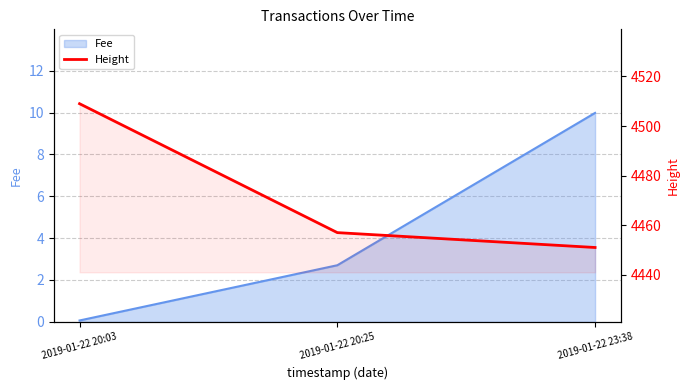

Is it true that the value at 2019-01-22 20:25 is 7282?

False